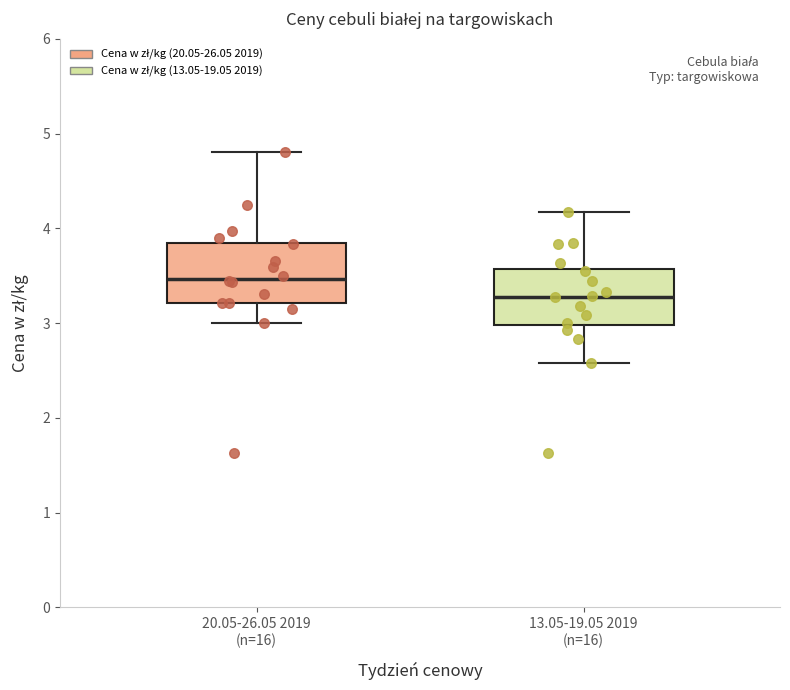

Which box has the highest median line?

20.05-26.05 2019 (n=16)